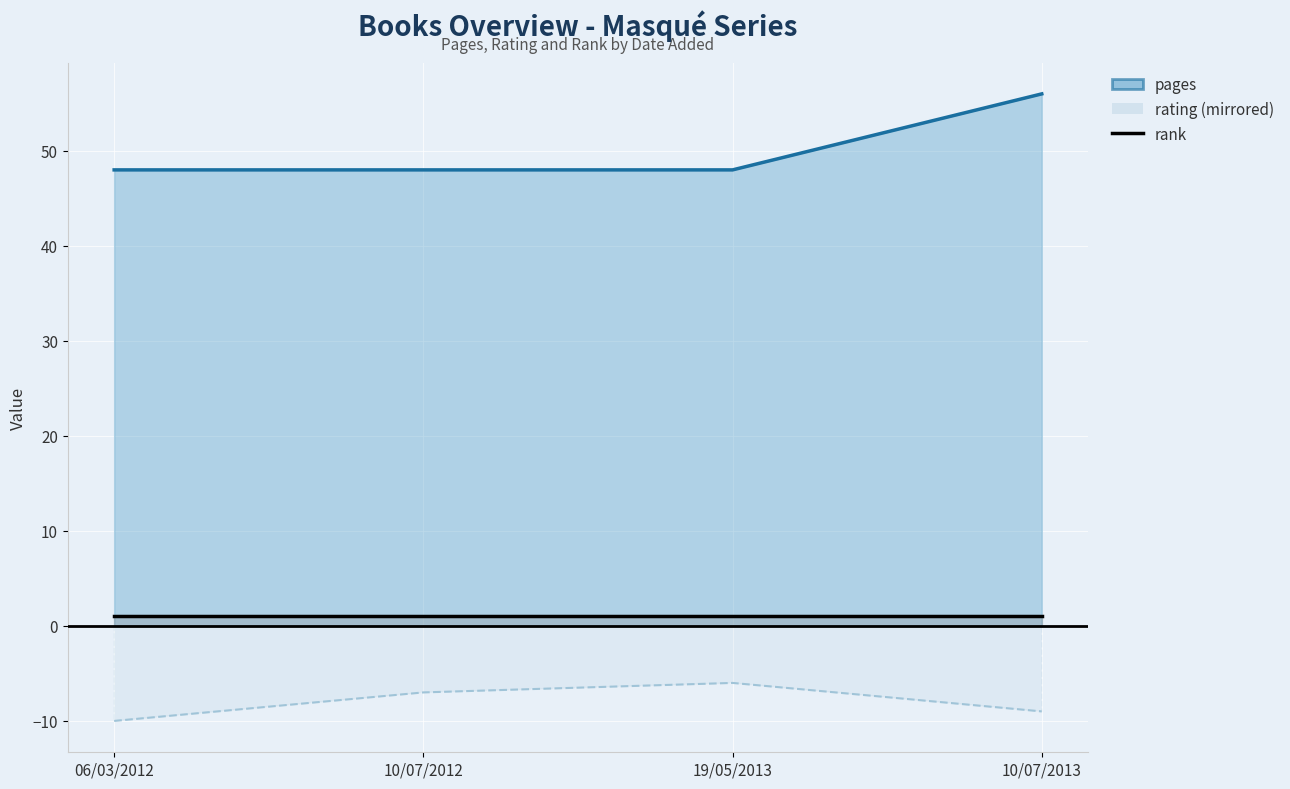

At 06/03/2012, list the series in order from smallest to largest.

rating (mirrored), rank